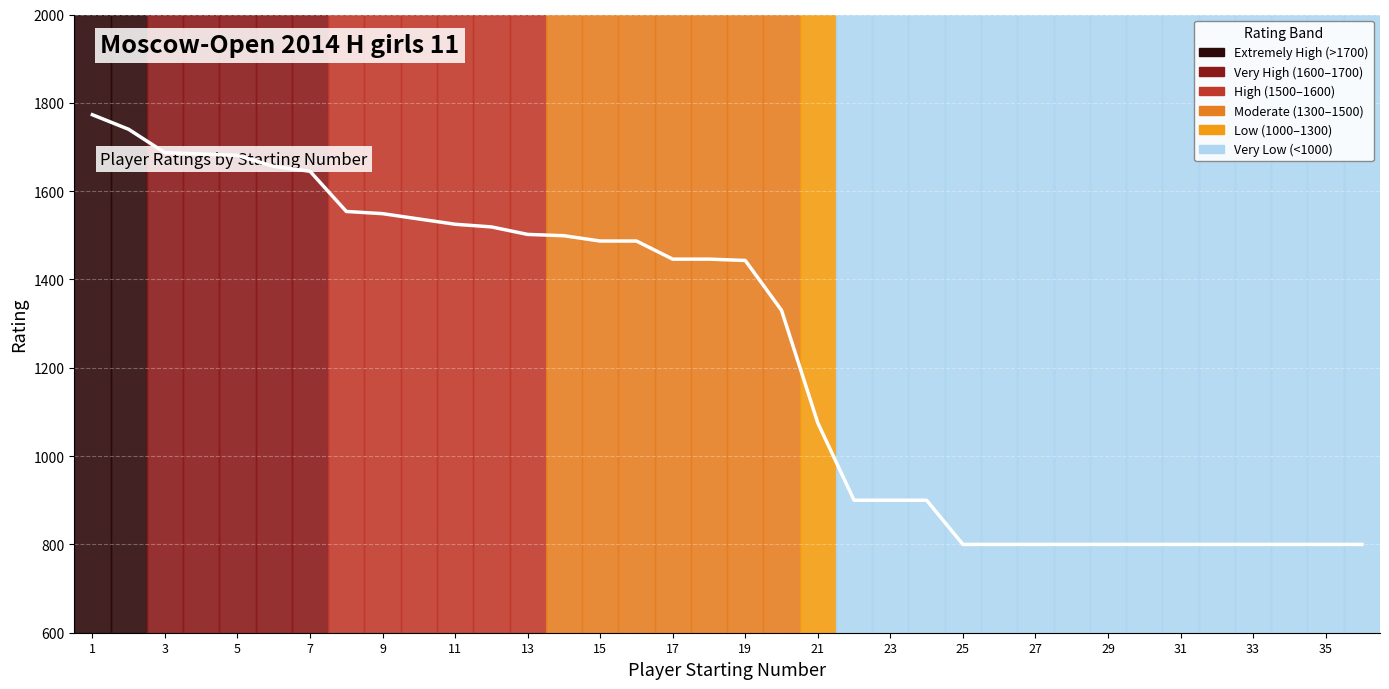

What is the smallest value displayed?

800